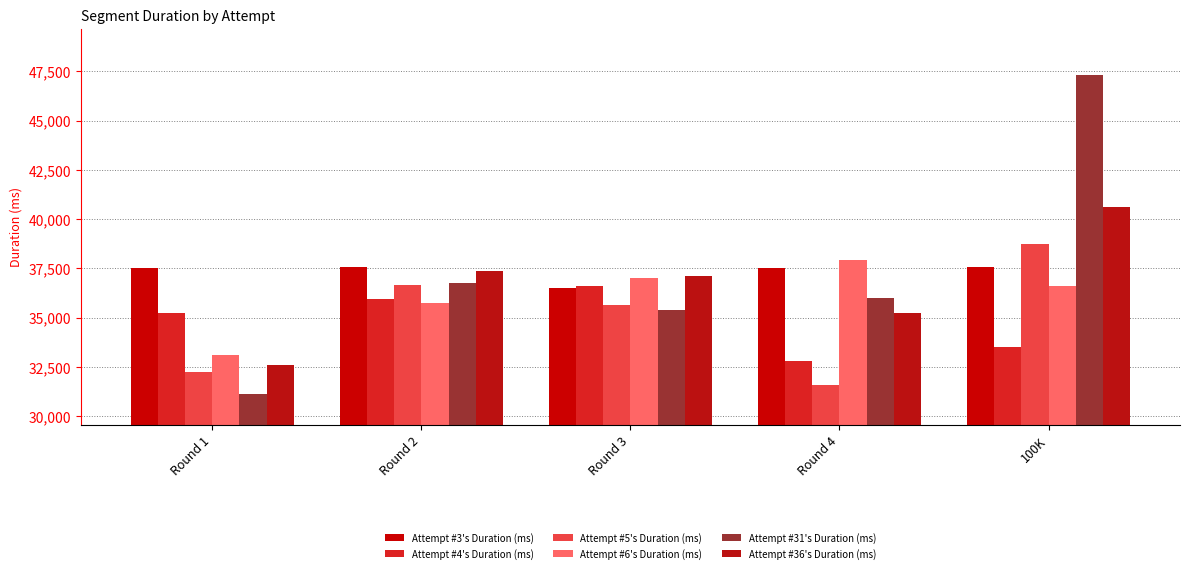

At which label does Attempt #3's Duration (ms) reach its minimum?

Round 3